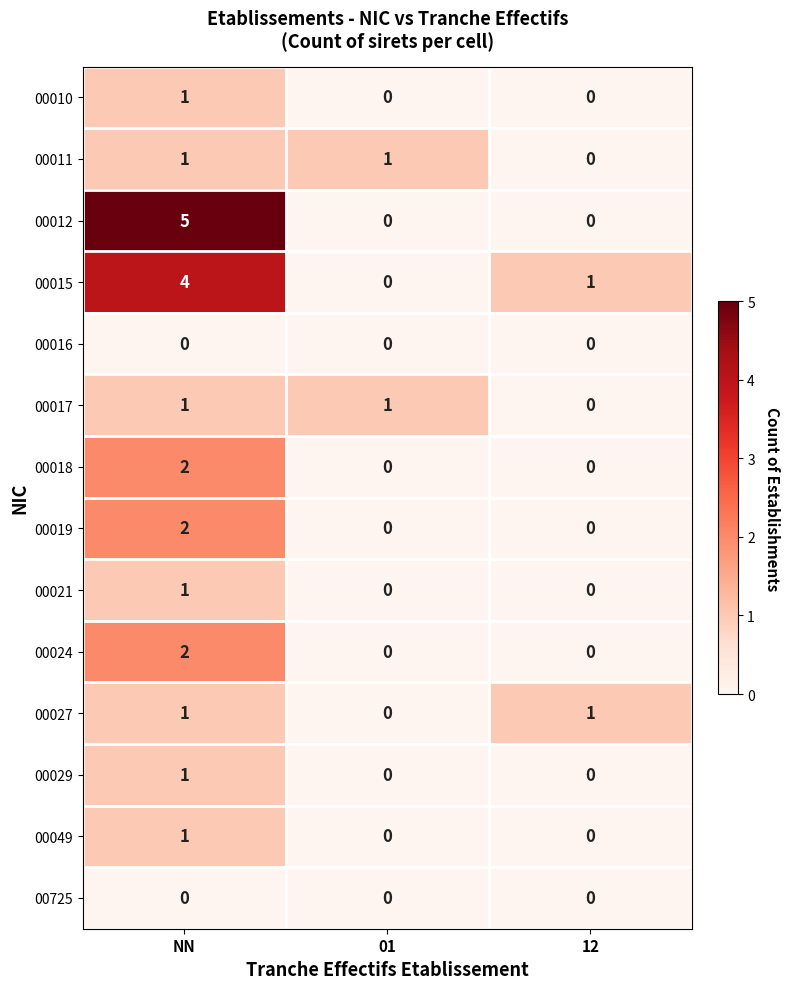

The value of 00725 at 12 is 0. True or false?

True